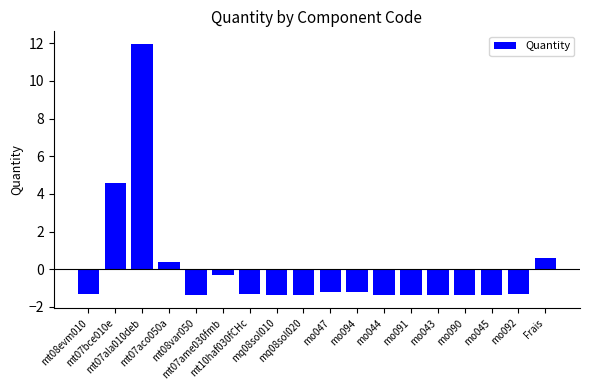

What is the label of the 12th bar from the right?

mt10haf030fCHc